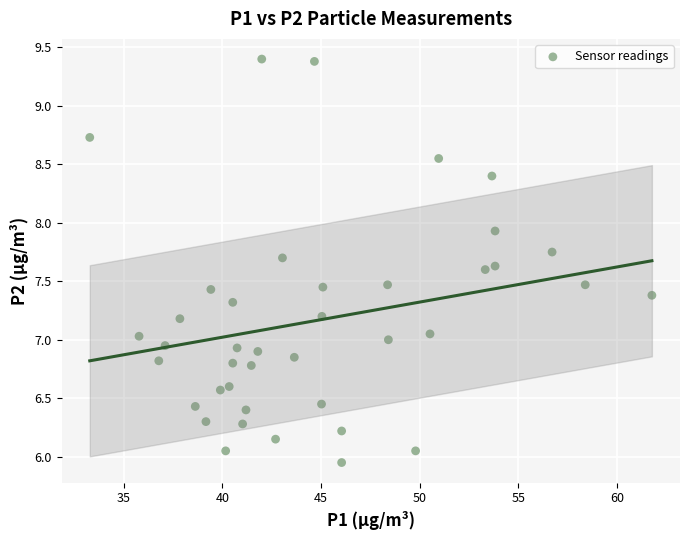

What is the range of X values (max minus min)?

28.5